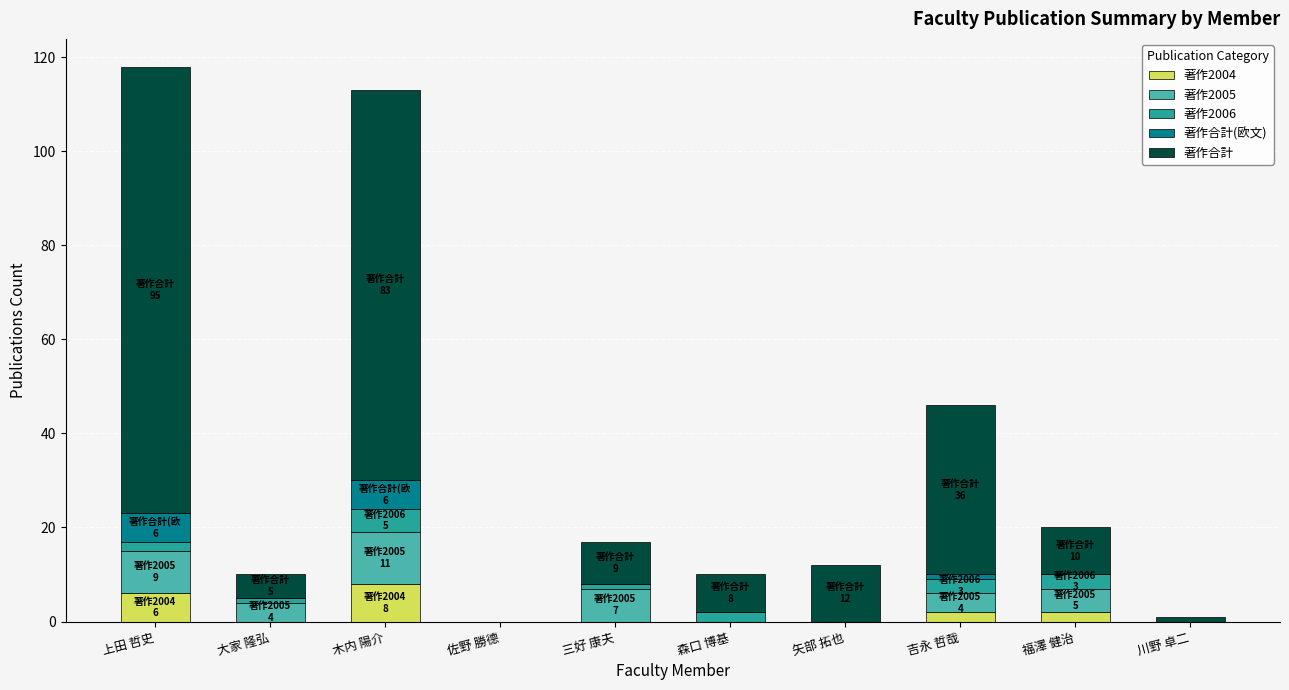

What is the highest value of the 著作2004 series?

8